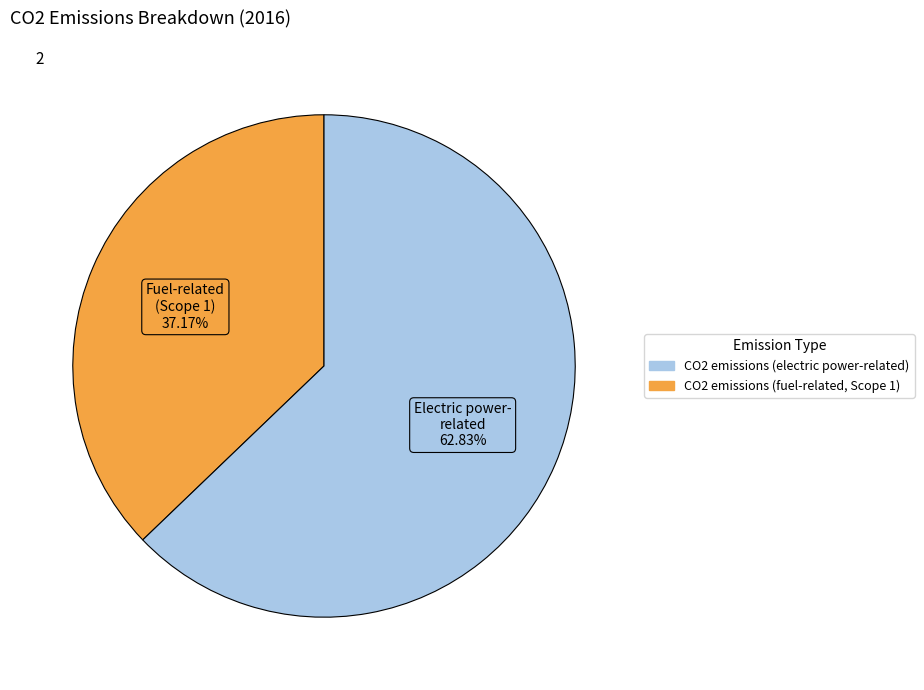

Does any single category account for the majority?

Yes